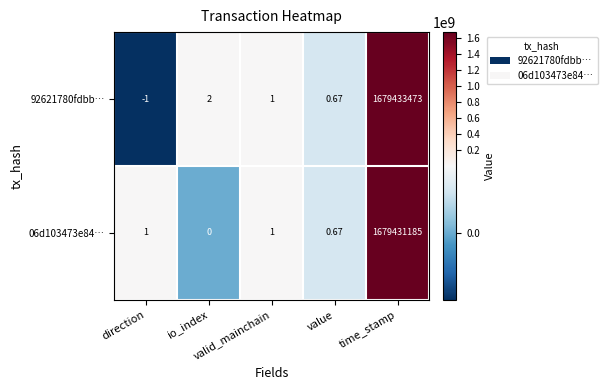

Which series changed the most between io_index and value?

92621780fdbb…